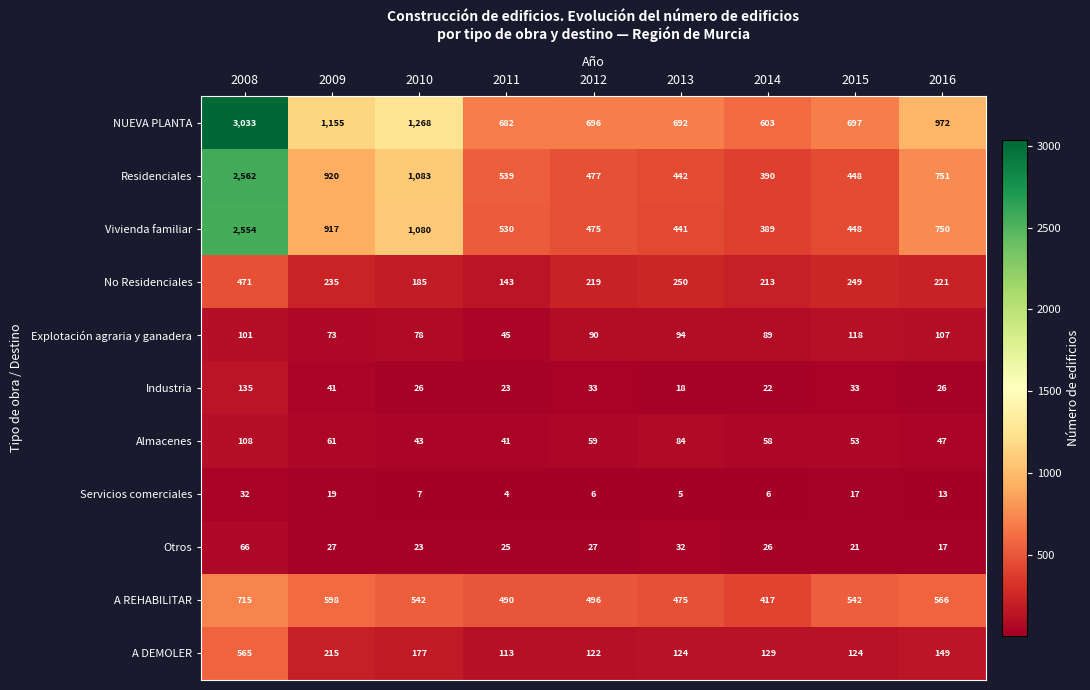

Which series has the widest spread of values?

NUEVA PLANTA